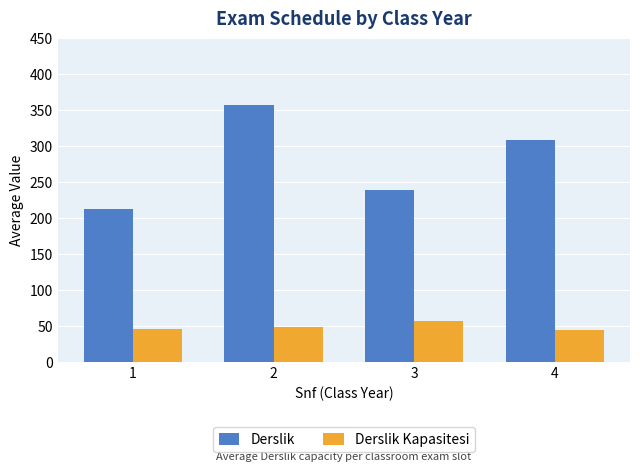

What is the difference between the Derslik Kapasitesi values at 4 and 1?

0.1